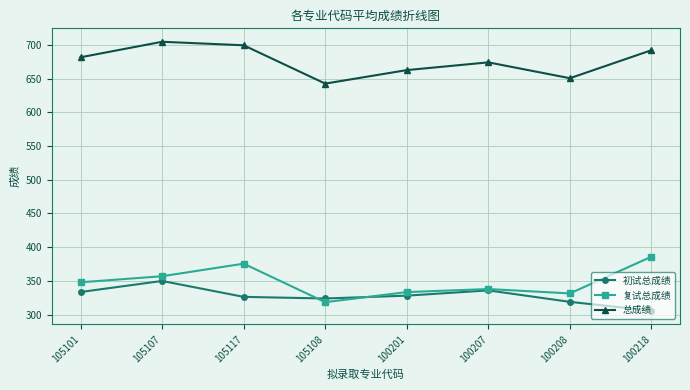

What is the label of the 5th point from the left?

100201